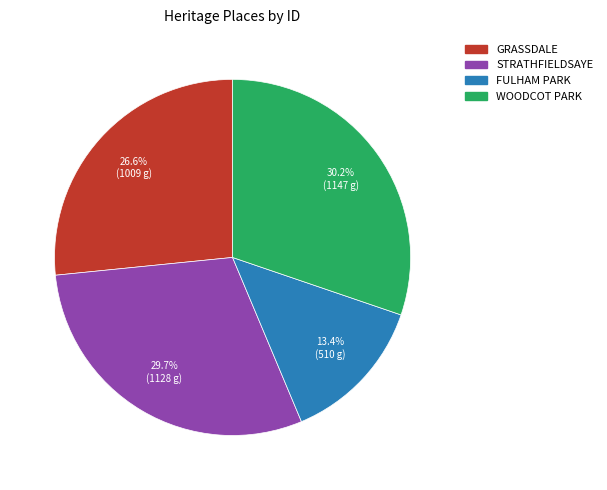

Approximately how many times larger is the value at GRASSDALE compared to WOODCOT PARK?

0.9